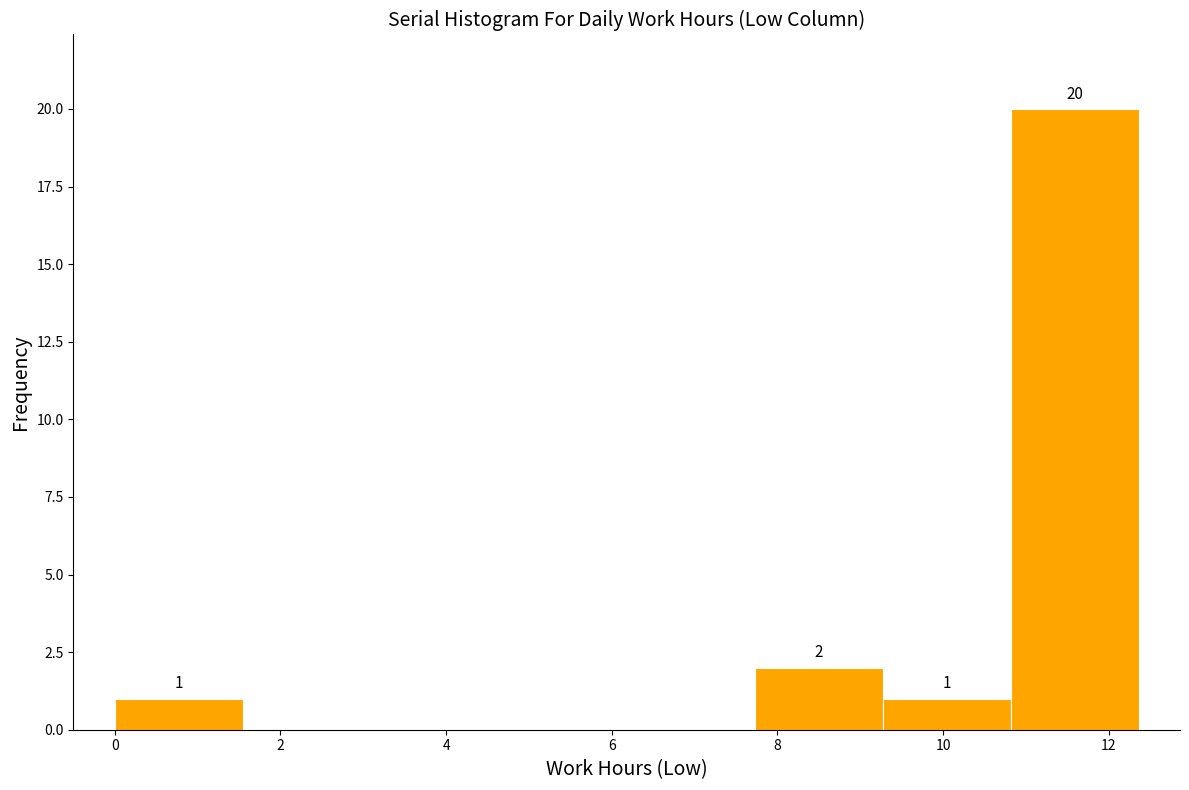

Which range on the x-axis has the tallest bar?

10.8 to 12.4